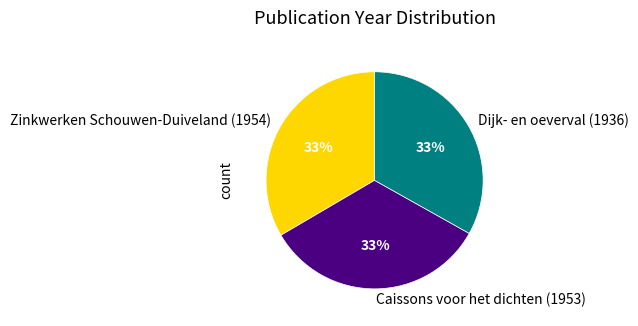

Count the number of slices in the pie.

3